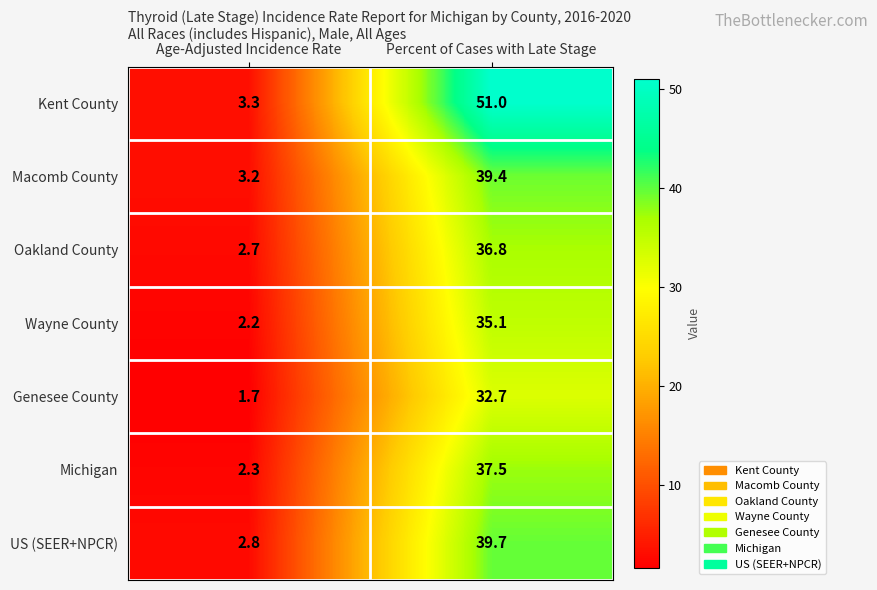

Which series changed the most between Age-Adjusted Incidence Rate and Percent of Cases with Late Stage?

Kent County